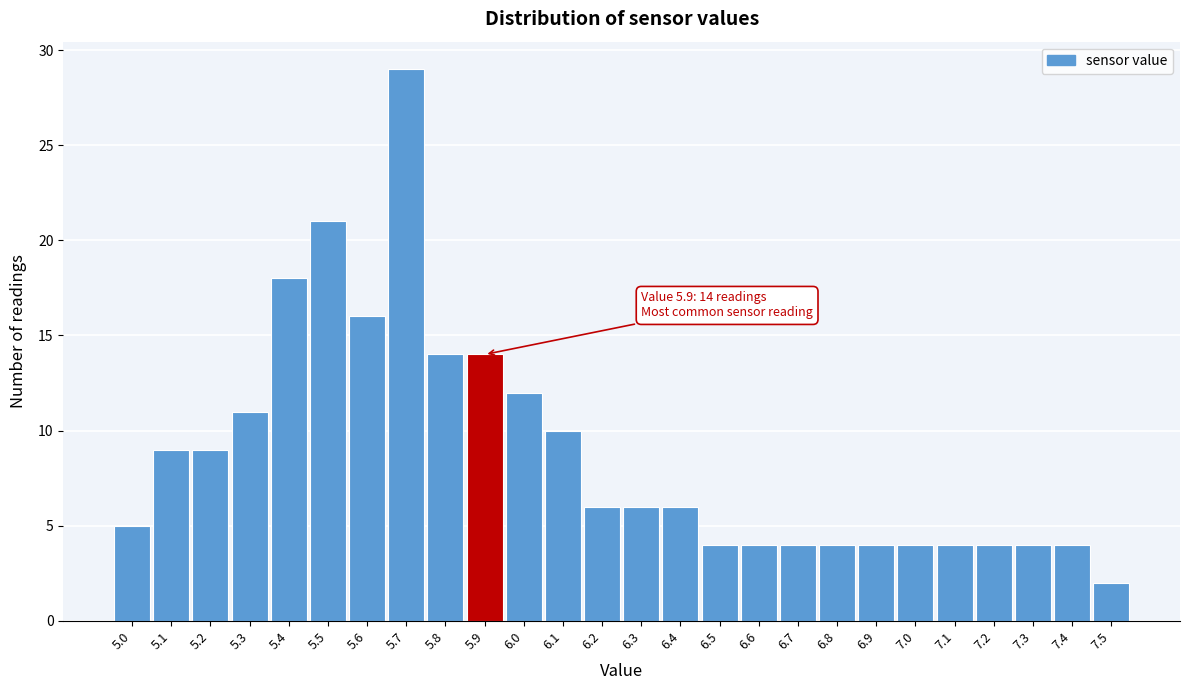

Over which range of the x-axis is the bar tallest?

5.65 to 5.75